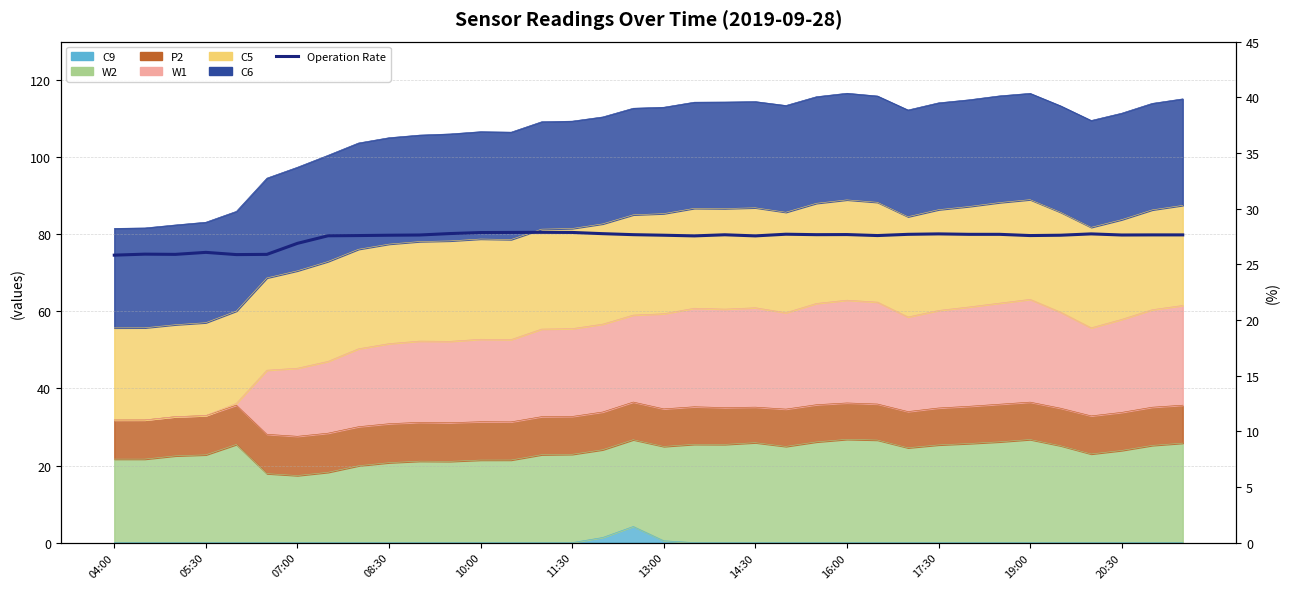

Does the chart have visible grid lines?

Yes